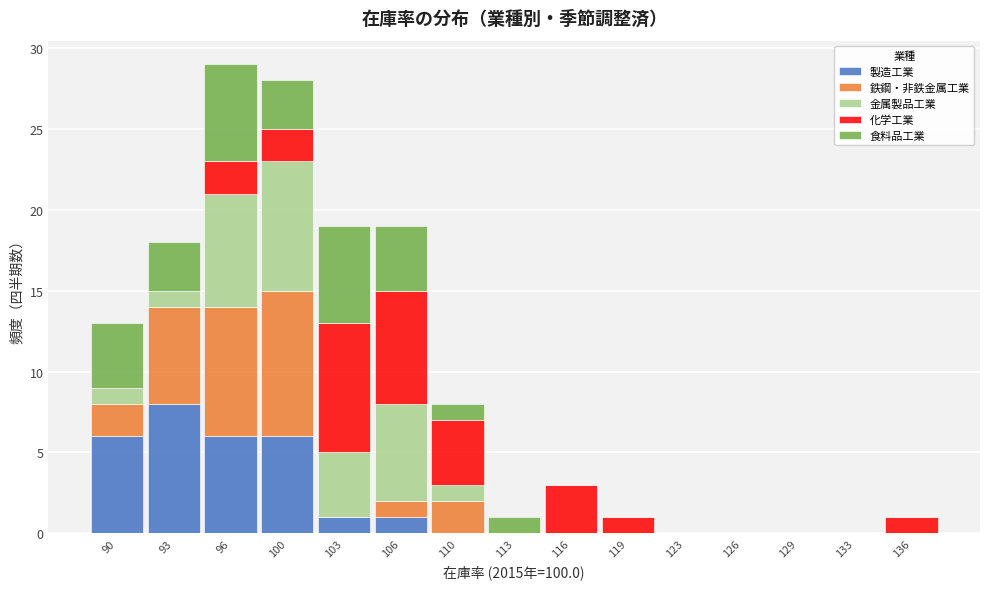

Reading left to right, list every stacked bar in this chart as the range it spans on the x-axis followed by its total height. Neither the bar edges nor the heights are printed on the chart, so give them approximately, as read against the axes.

88.5 to 91.5: 13
91.5 to 95.0: 18
95.0 to 98.0: 29
98.0 to 101.5: 28
101.5 to 104.5: 19
104.5 to 108.0: 19
108.0 to 111.5: 8
111.5 to 114.5: 1
114.5 to 118.0: 3
118.0 to 121.0: 1
121.0 to 124.5: 0
124.5 to 127.5: 0
127.5 to 131.0: 0
131.0 to 134.0: 0
134.0 to 137.5: 1